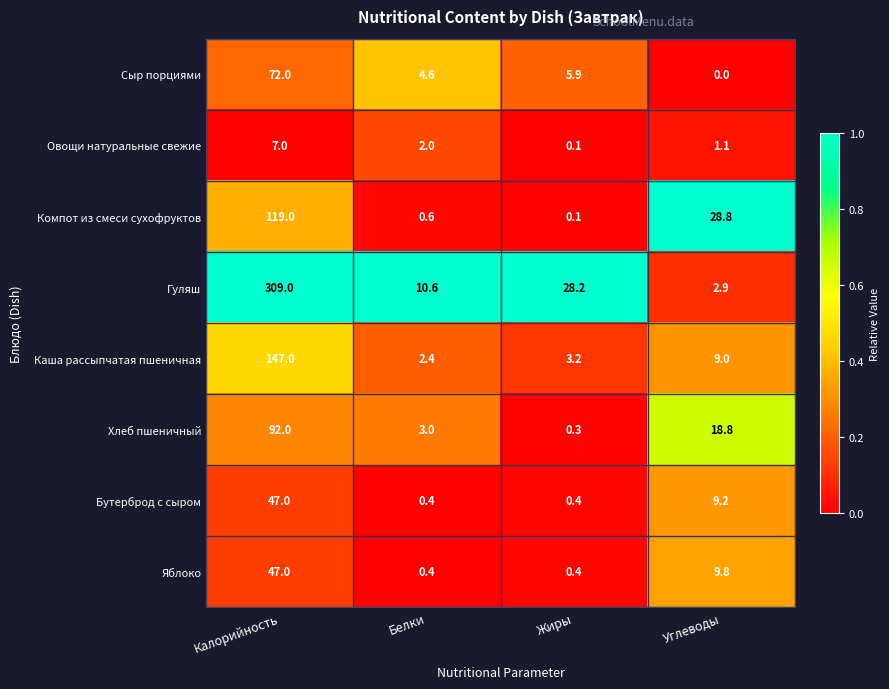

The value of Хлеб пшеничный at Белки is 3.0. True or false?

True